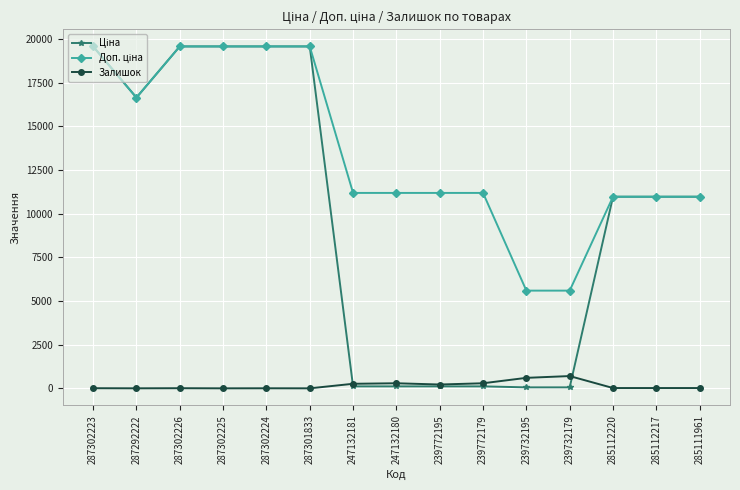

At how many categories does at least one series exceed 12281?

6